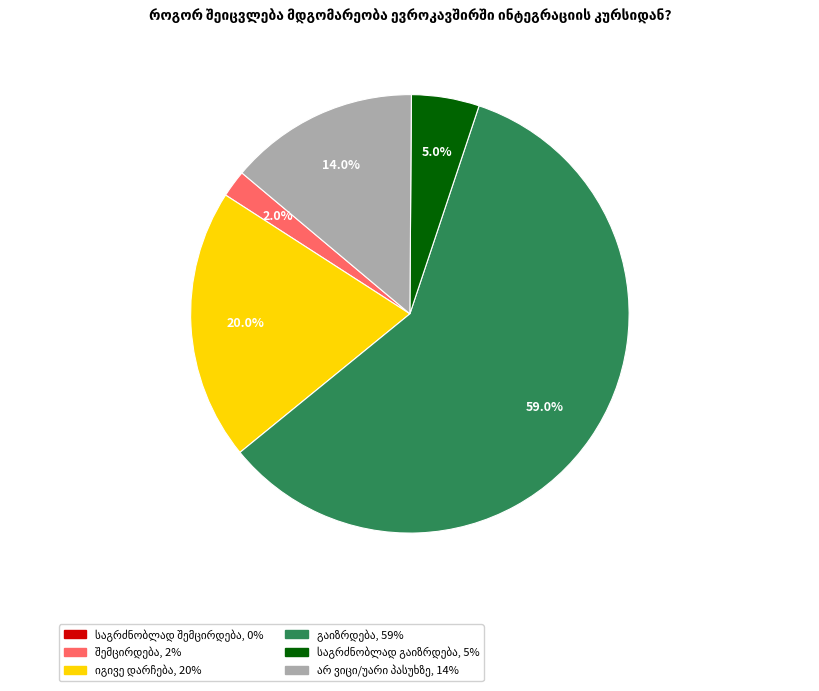

Is there any slice that represents more than half of the pie?

Yes